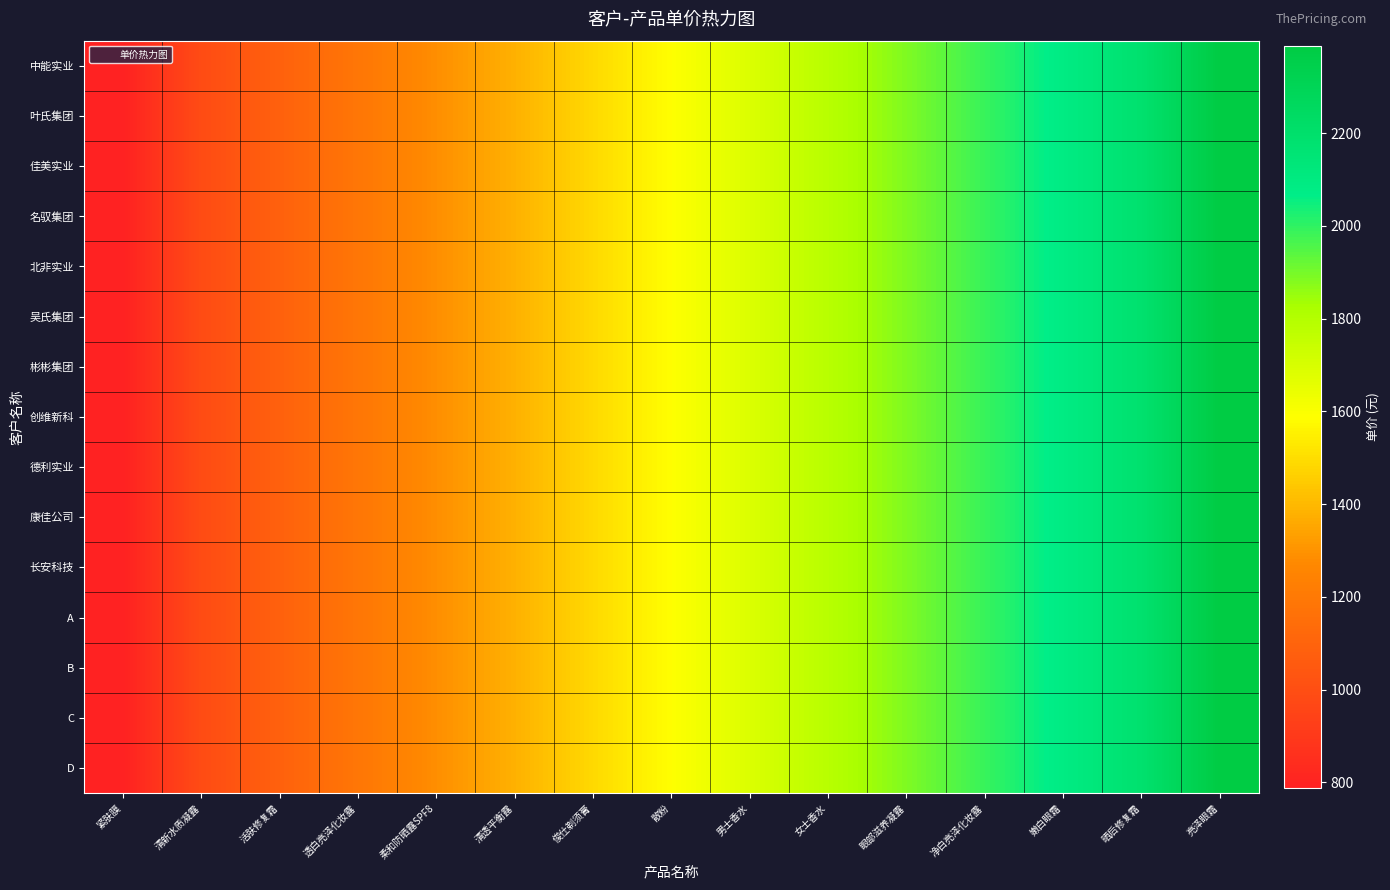

What is the total value across all series at 透白亮泽化妆露?

17820